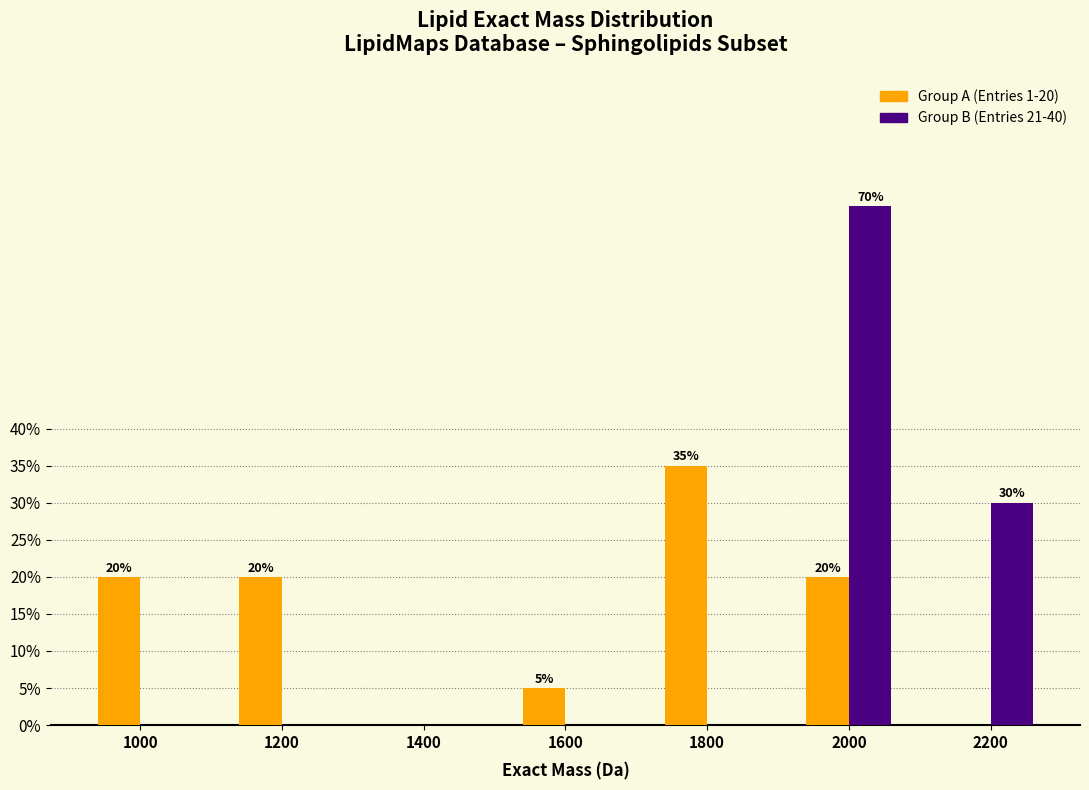

Reading left to right, list all the values displayed in this chart.

Group A (Entries 1-20): 1000=20	1200=20	1400=0	1600=5	1800=35	2000=20	2200=0
Group B (Entries 21-40): 1000=0	1200=0	1400=0	1600=0	1800=0	2000=70	2200=30